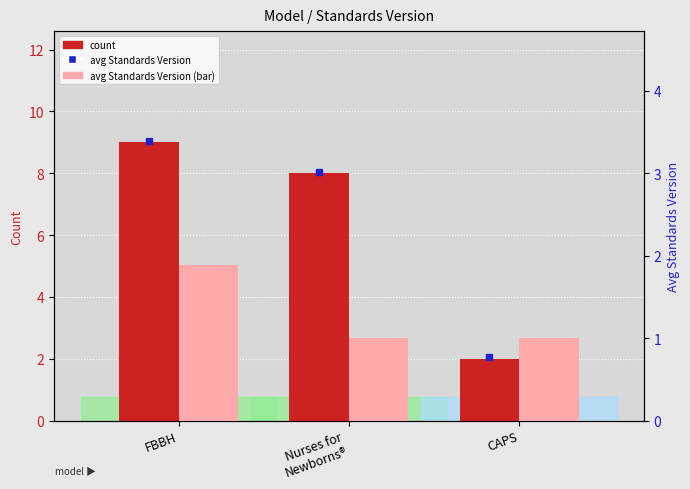

Which series has the widest spread of values?

count